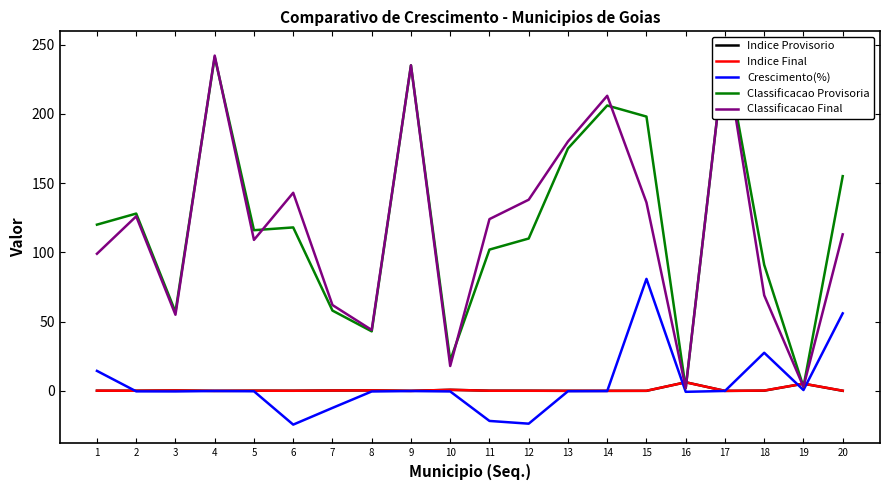

How many distinct data groups are displayed?

5